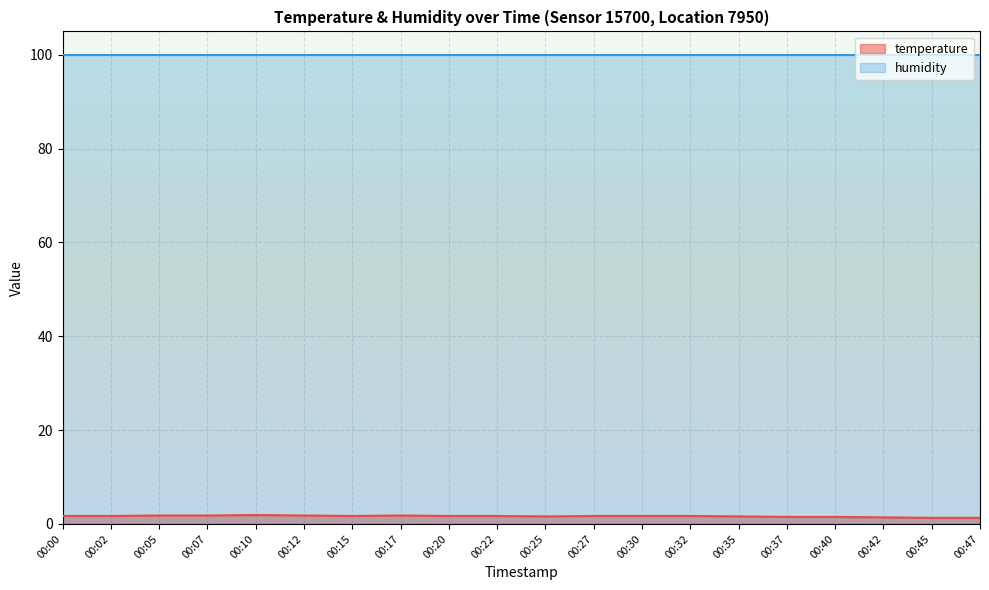

What is the difference between the values at 00:47 and 00:12?

0.5